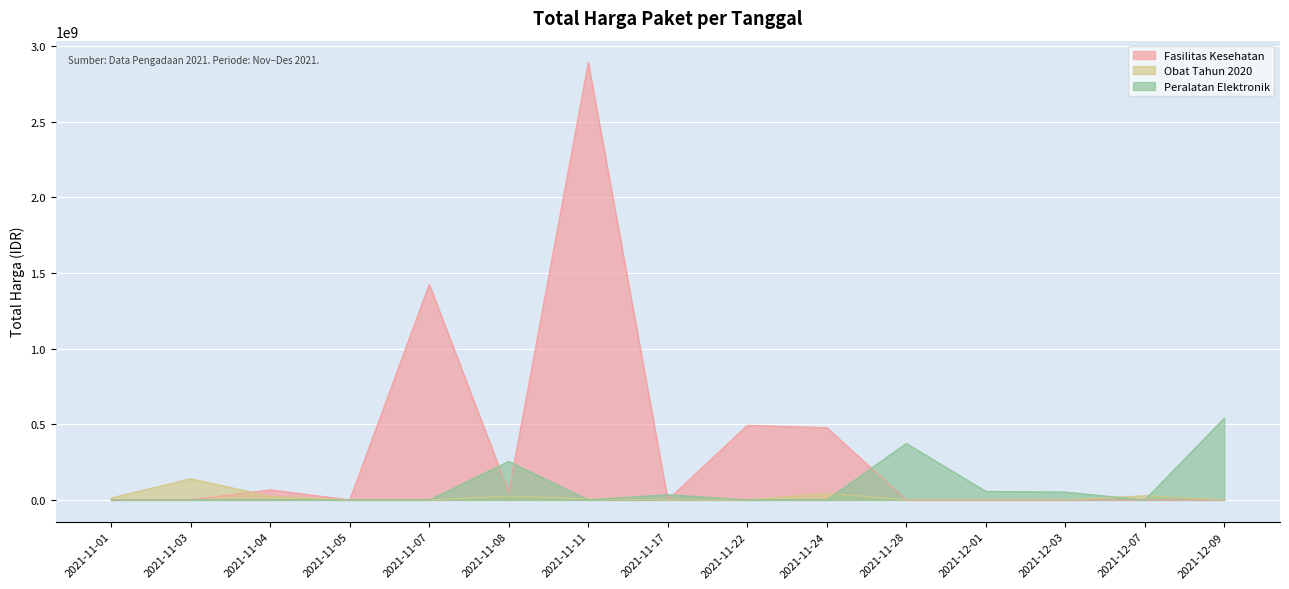

Reading left to right, transcribe all the data shown in this chart.

Fasilitas Kesehatan: 0	0	66441075	0	1425867900	49730040	2892122000	0	493000000	477600000	0	0	0	0	0
Obat Tahun 2020: 12787500	139901270	23653000	0	0	24693960	7401240	0	0	43859200	0	0	0	27412000	0
Peralatan Elektronik: 0	0	0	0	0	254700000	0	34292000	0	0	373404000	56152800	51601000	0	541071000